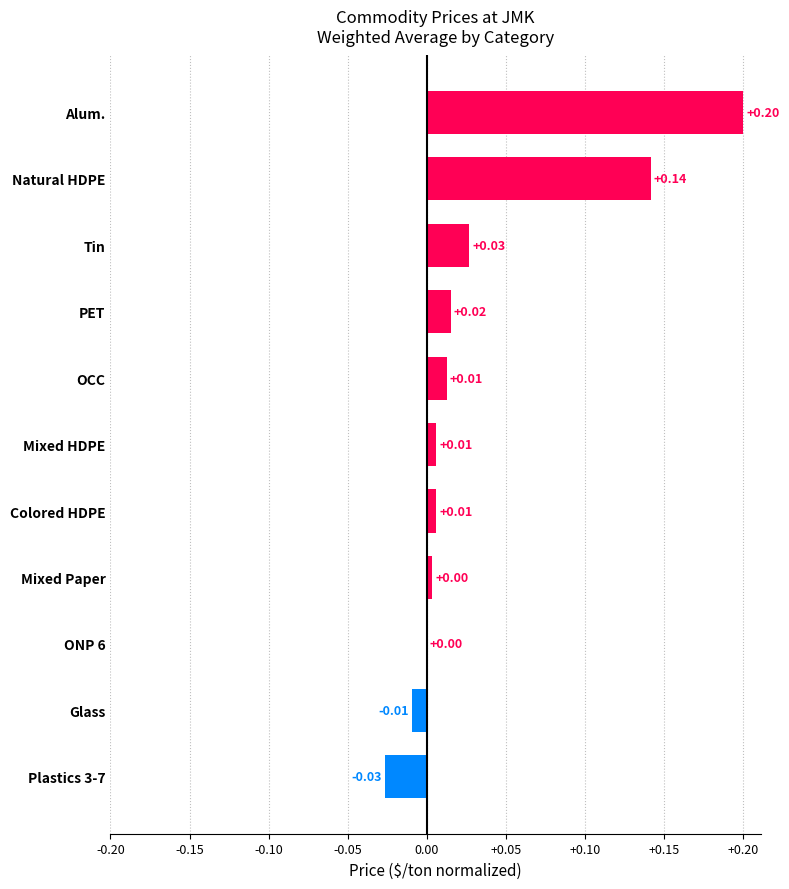

What is the change in value from Natural HDPE to Alum.?

+0.1